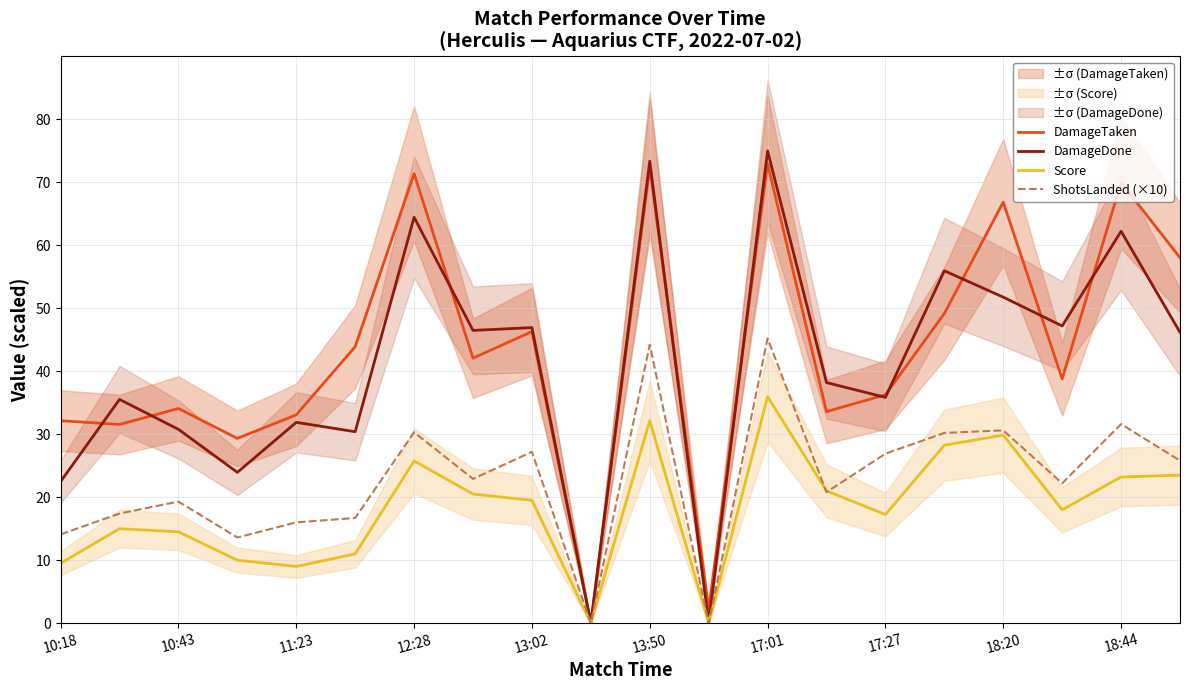

True or false: ShotsLanded (×10) has a value of 44.2 at 13:50.

True